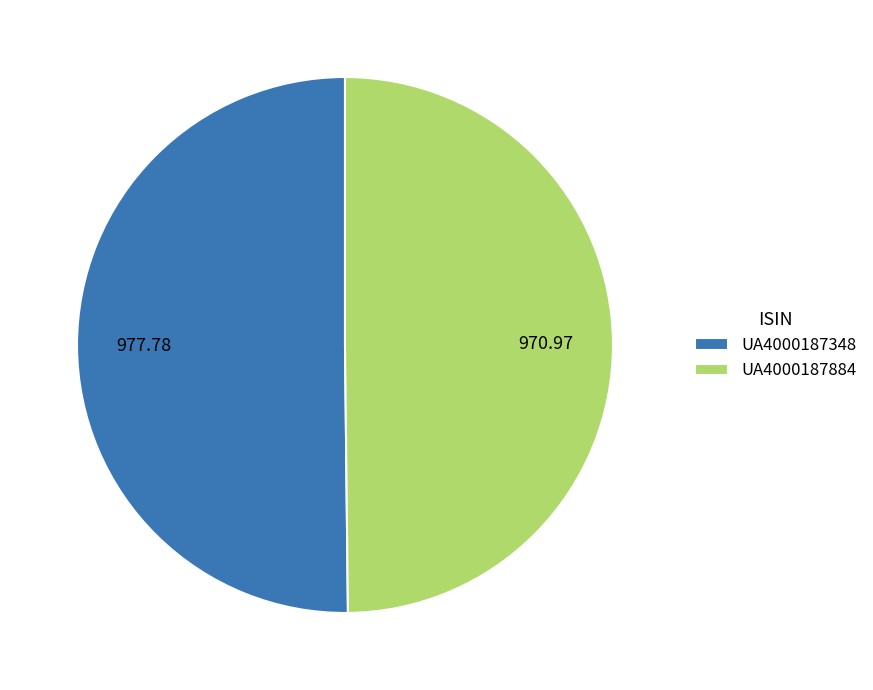

Count the number of slices in the pie.

2